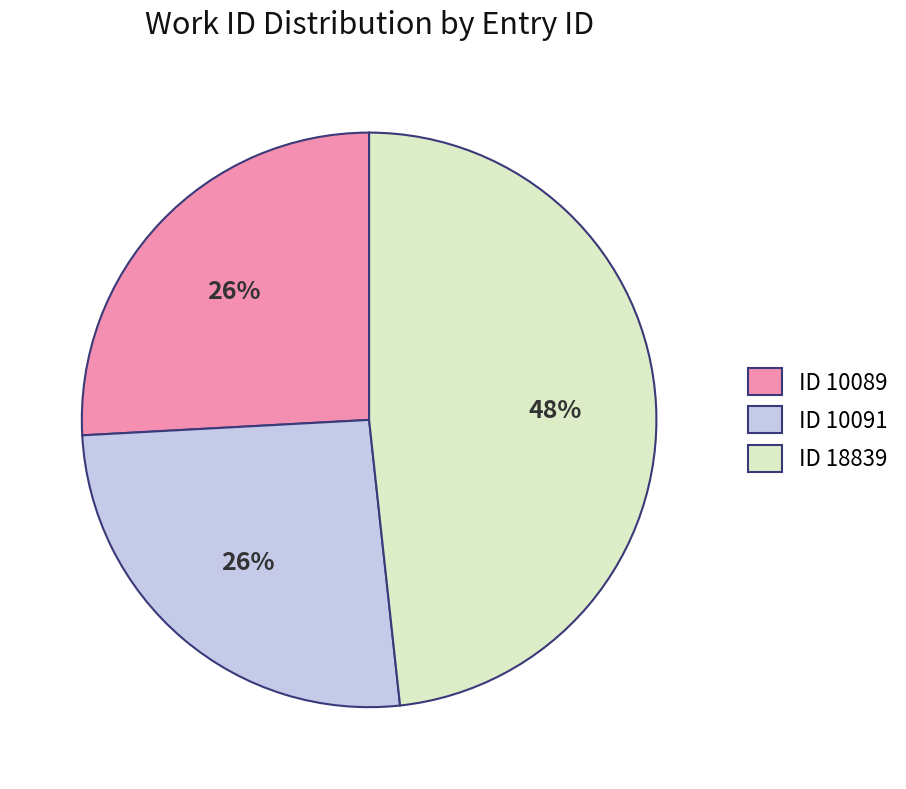

Do ID 10089 and ID 10091 together represent more than half of the pie?

Yes